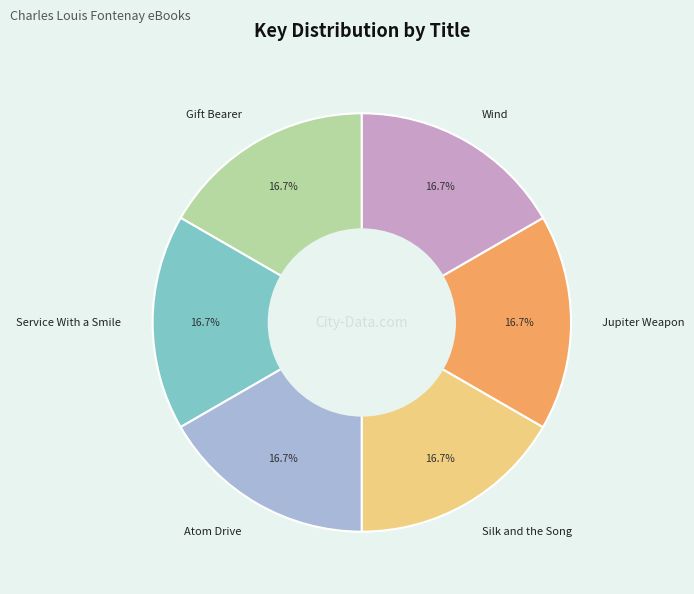

How much of the chart is everything except Wind?

83.3%